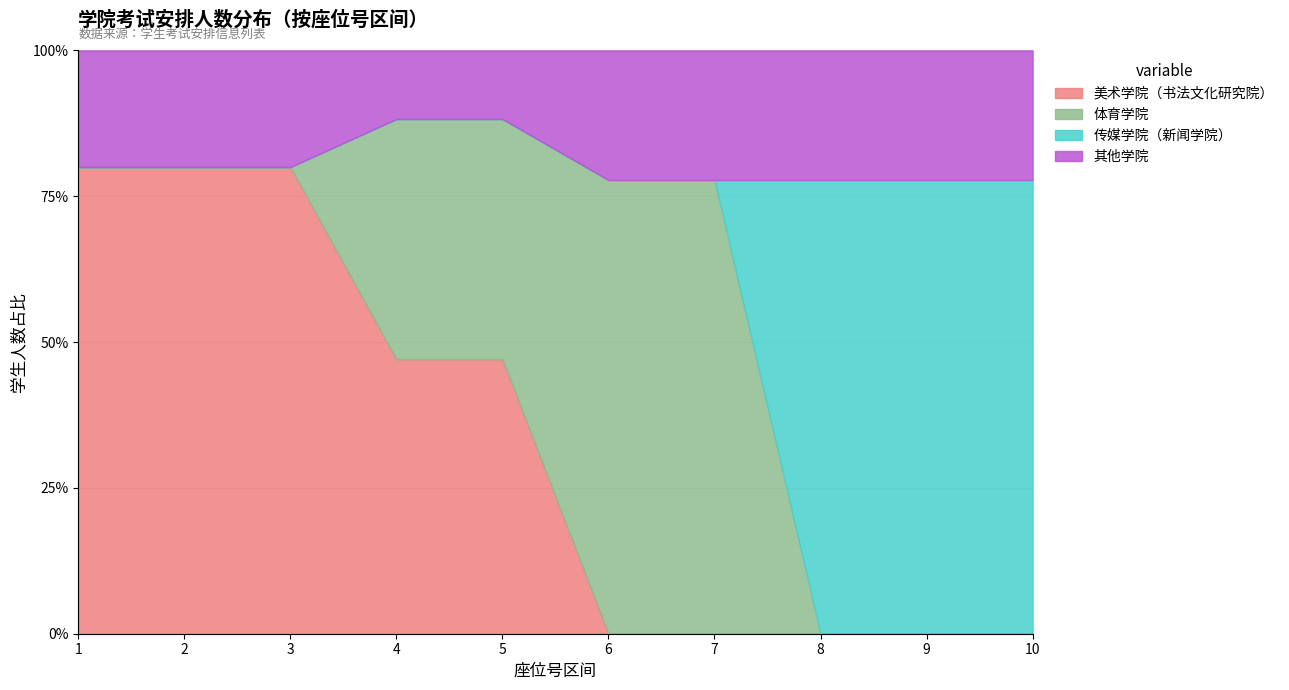

Between which two adjacent categories do 传媒学院（新闻学院） and 其他学院 first intersect?

7 and 8